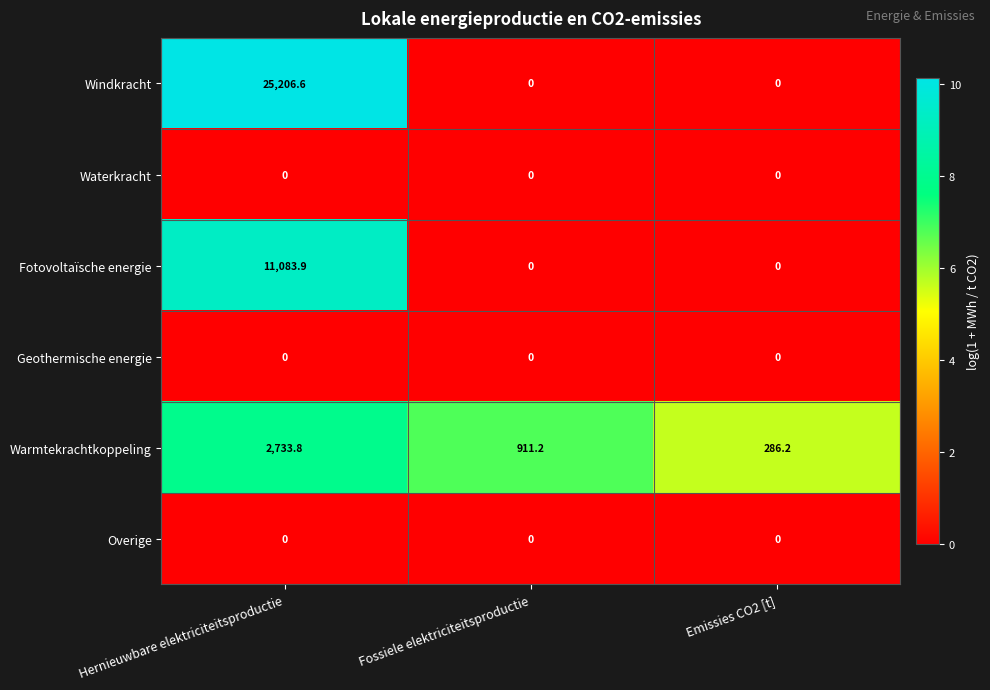

Which category has the highest value in the Warmtekrachtkoppeling series?

Hernieuwbare elektriciteitsproductie